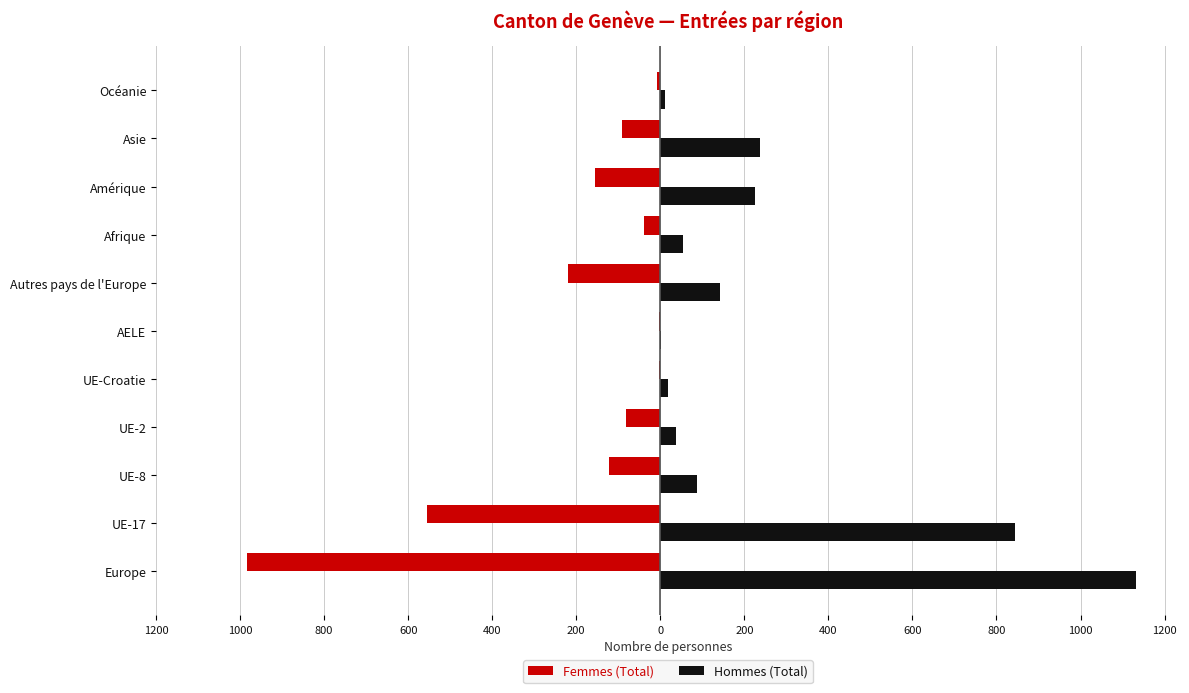

What is the minimum value for Femmes (Total)?

-984